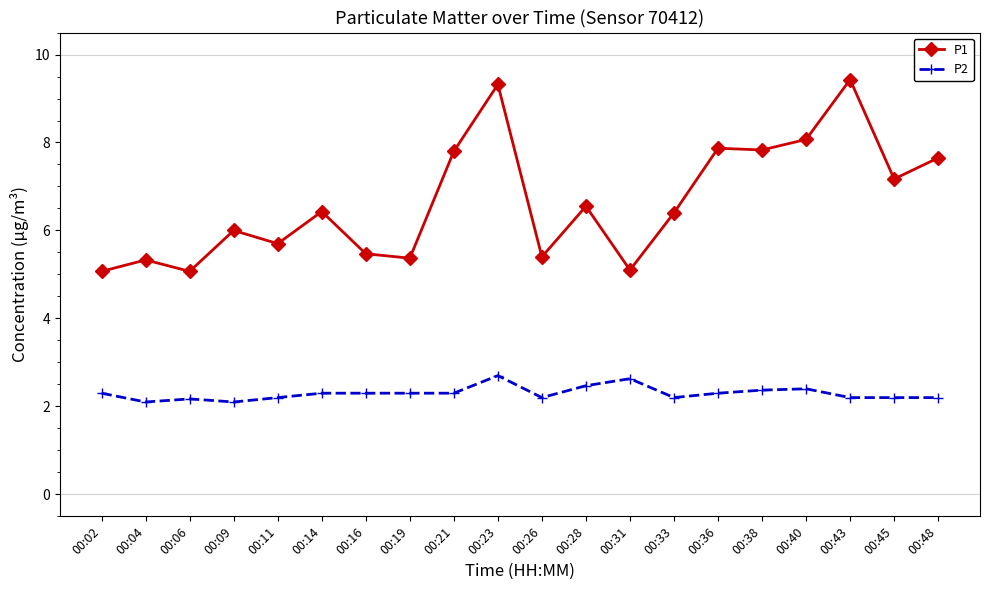

What are all the series names shown in the legend?

P1, P2